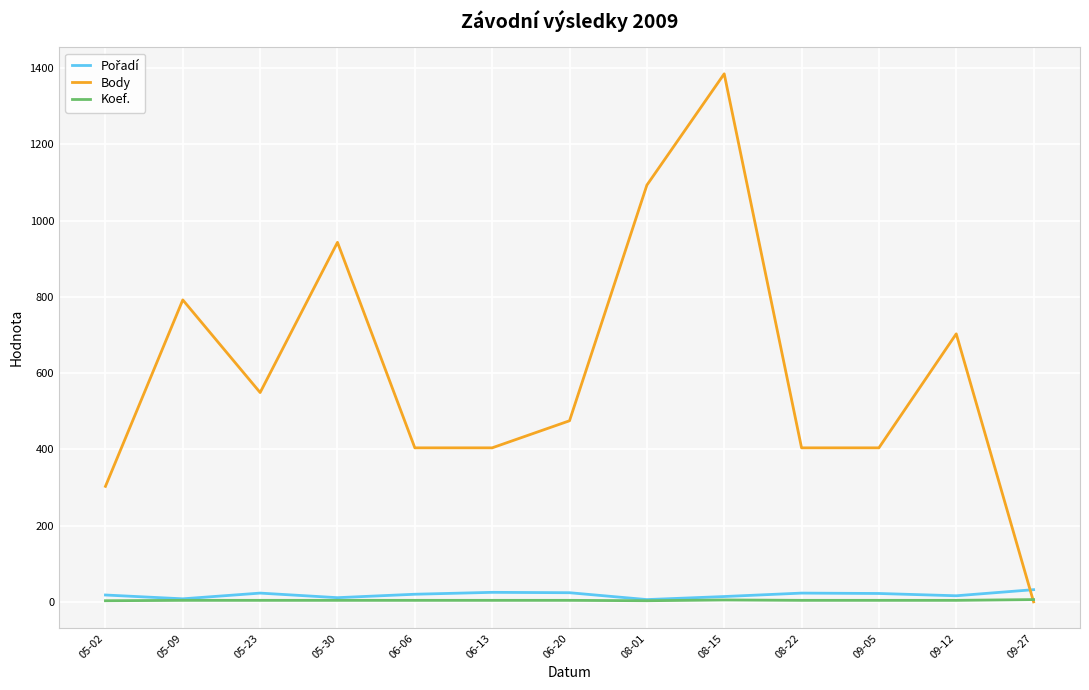

At which label does Body reach its peak?

08-15